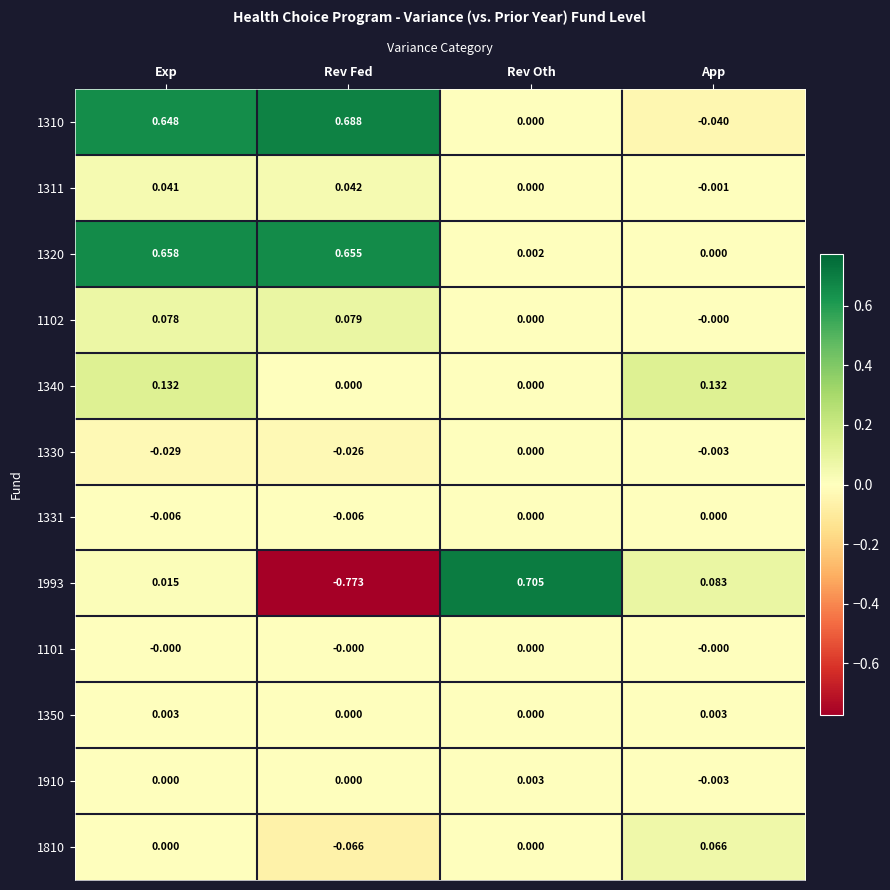

List the labels in order of 1993 value, largest first.

Rev Oth, App, Exp, Rev Fed